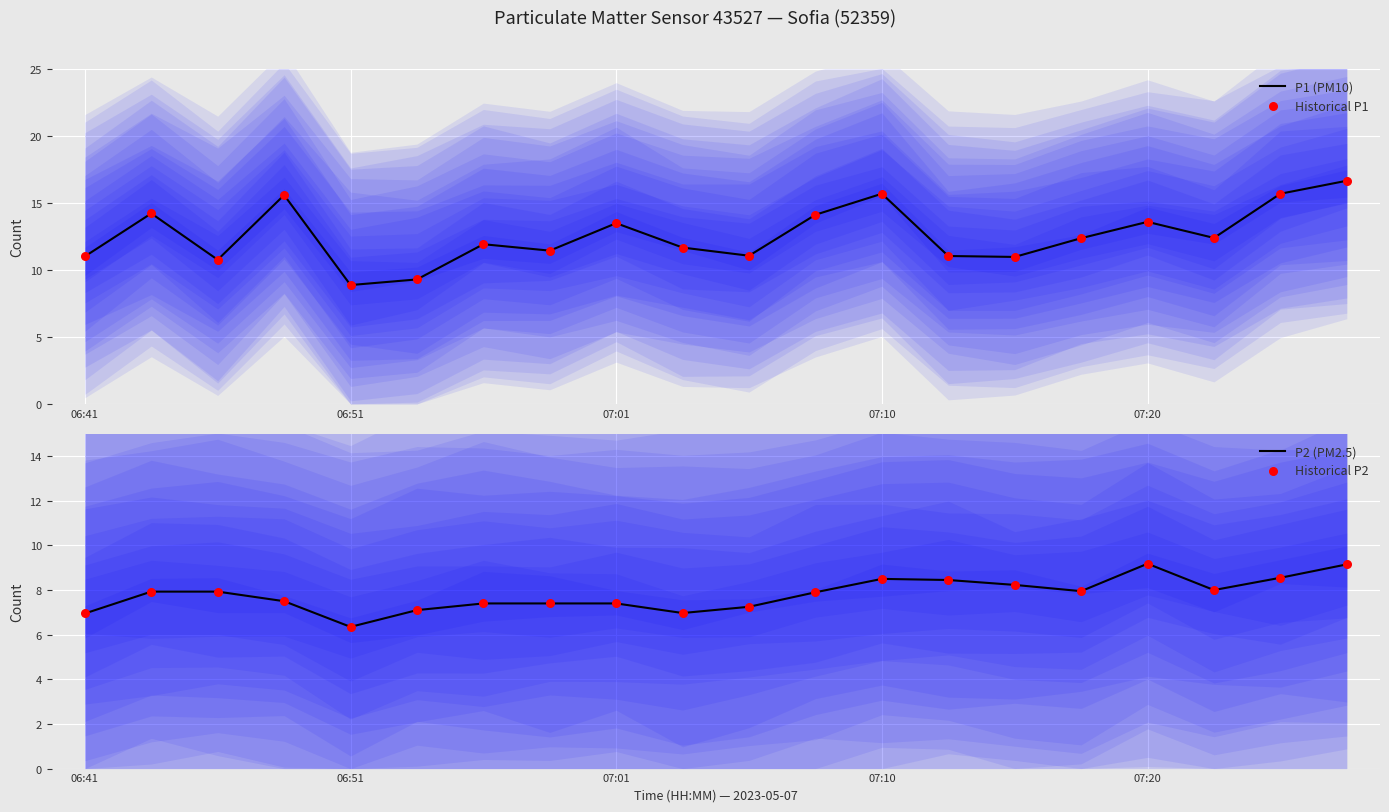

What is the total value across all series at 5?

32.8